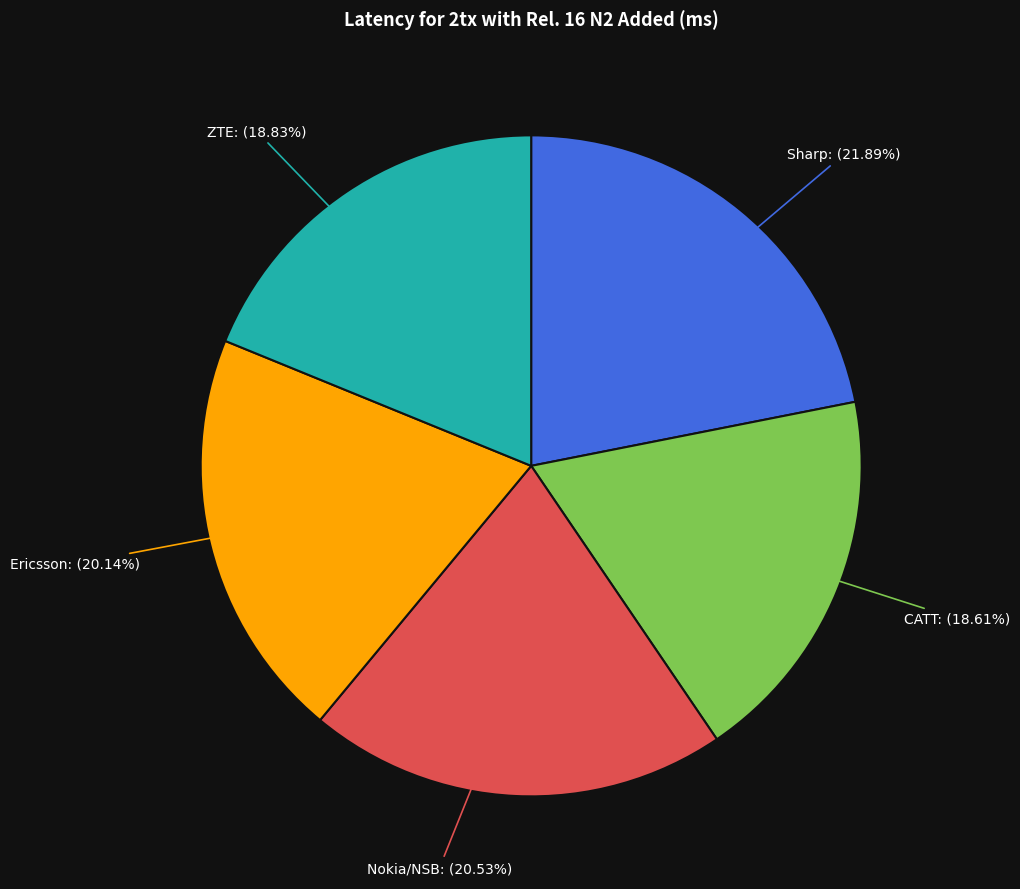

Which slice is the largest?

Sharp